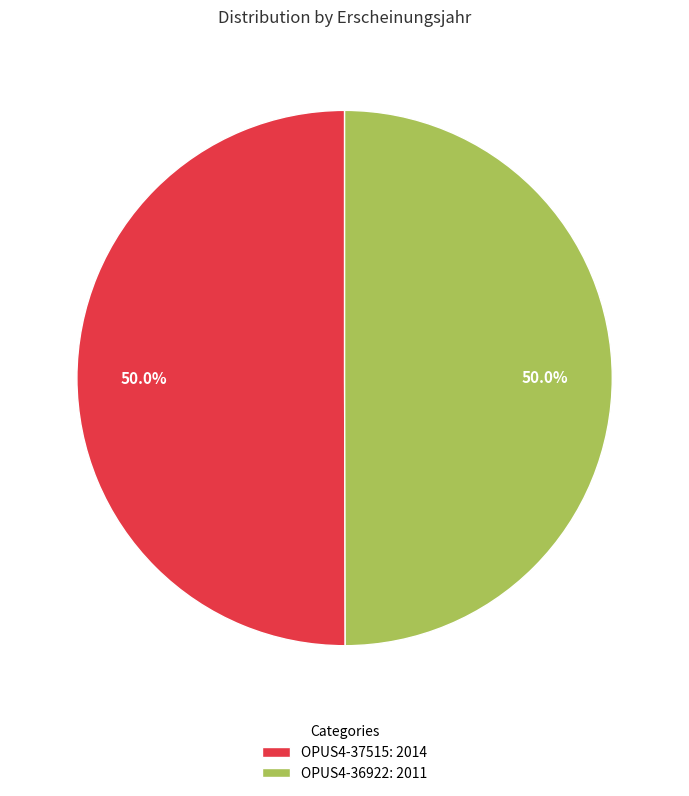

Combined, do OPUS4-36922: 2011 and OPUS4-37515: 2014 account for over 50%?

Yes